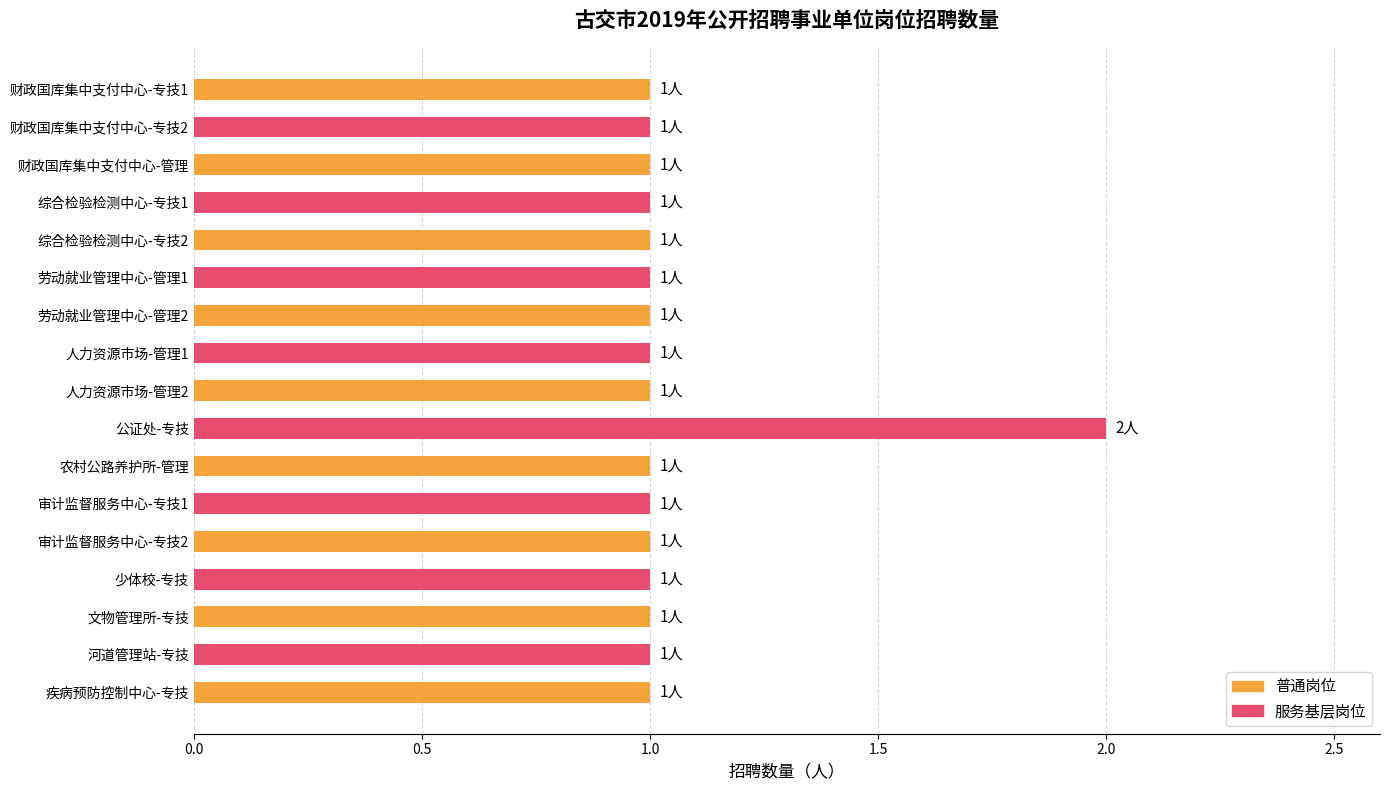

How many bars are there in total?

17